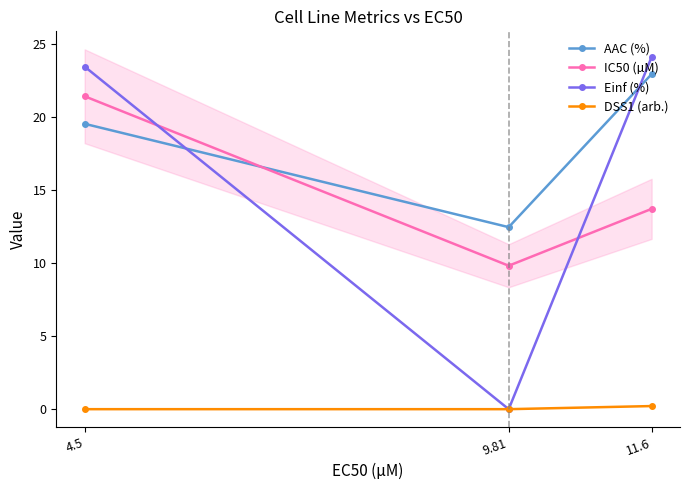

At 9.81, list the series in order from largest to smallest.

AAC (%), IC50 (µM), Einf (%), DSS1 (arb.)